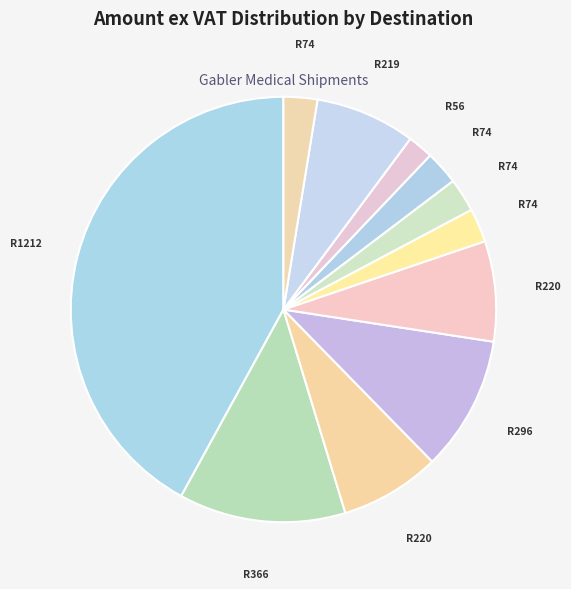

To the nearest percent, what is the difference between the largest and smallest slice percentages?

40%